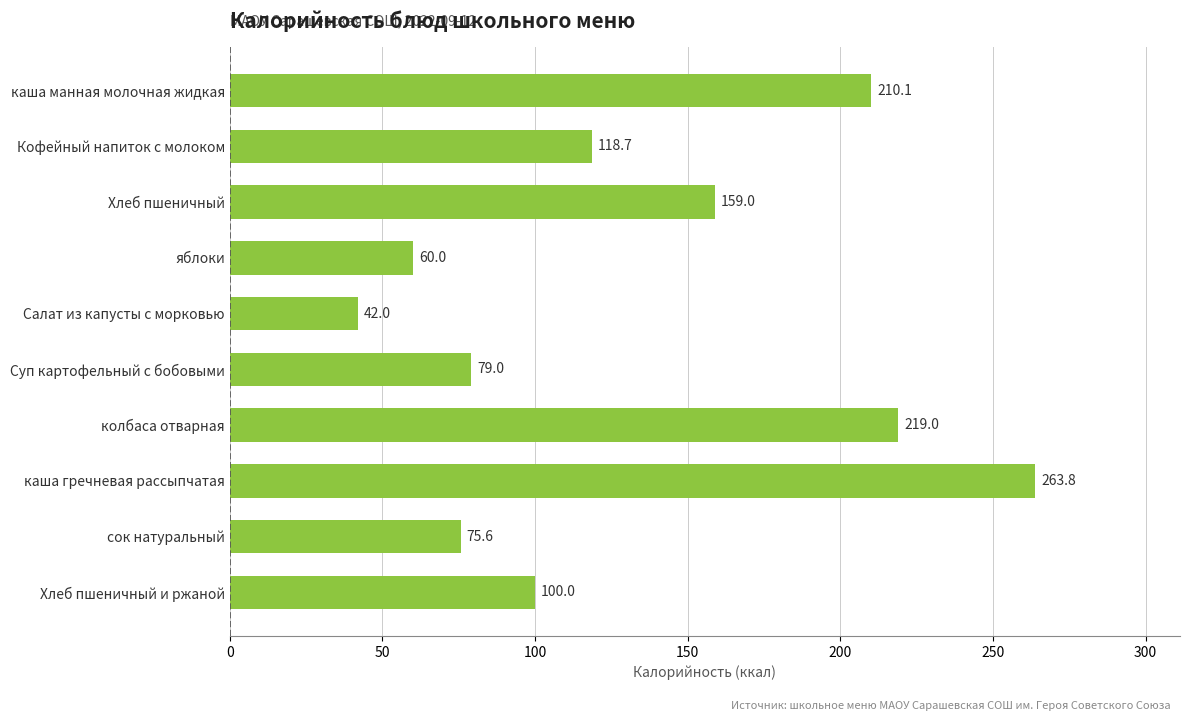

Where is the data nearest to the value 152?

Хлеб пшеничный